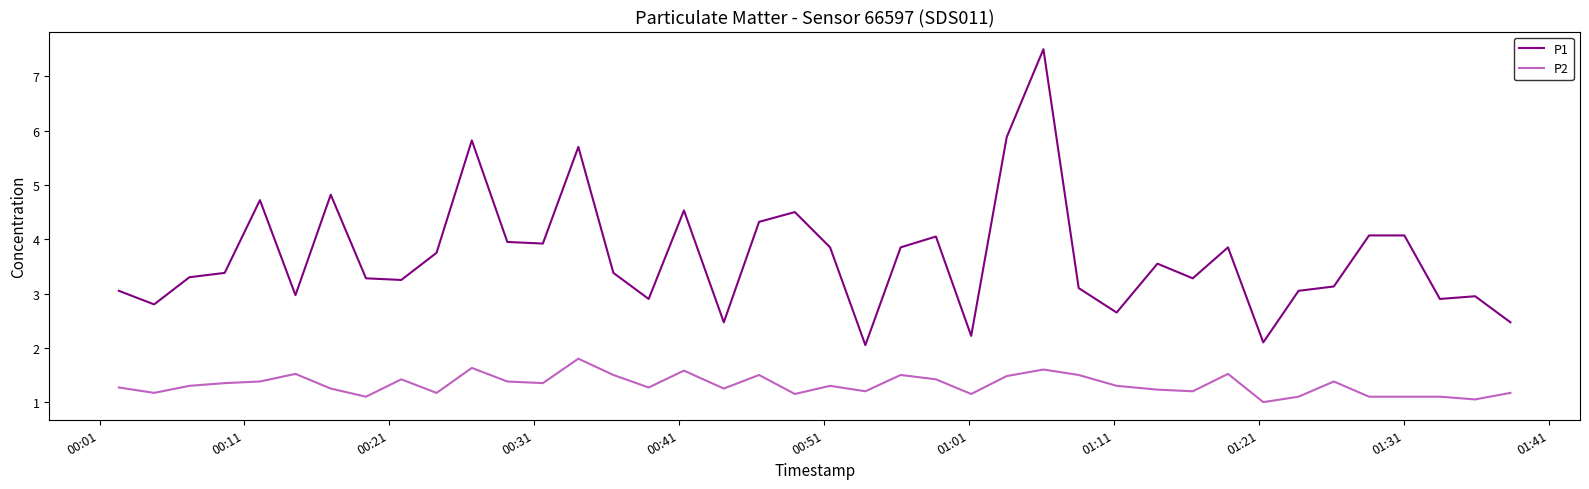

What is the greatest value displayed?

7.5